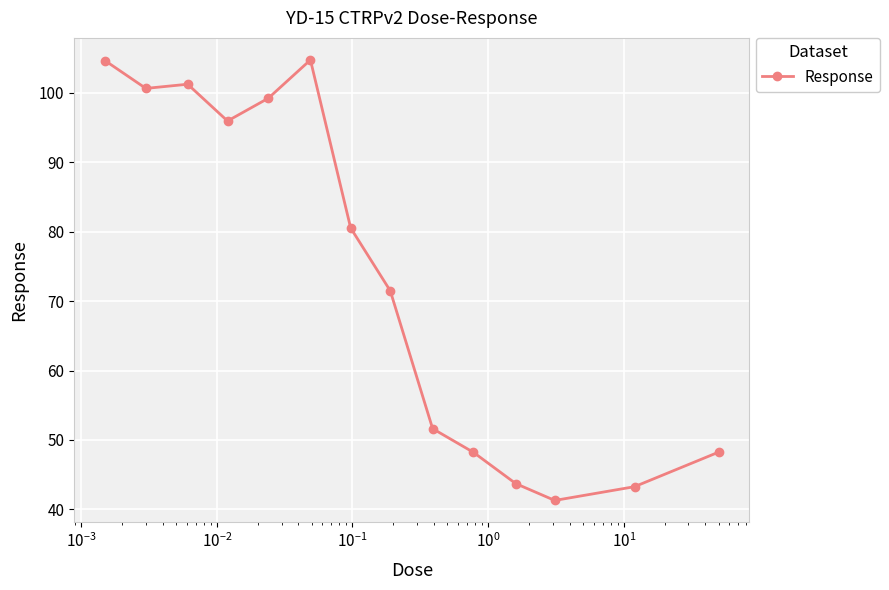

How many lines are shown in the chart?

1